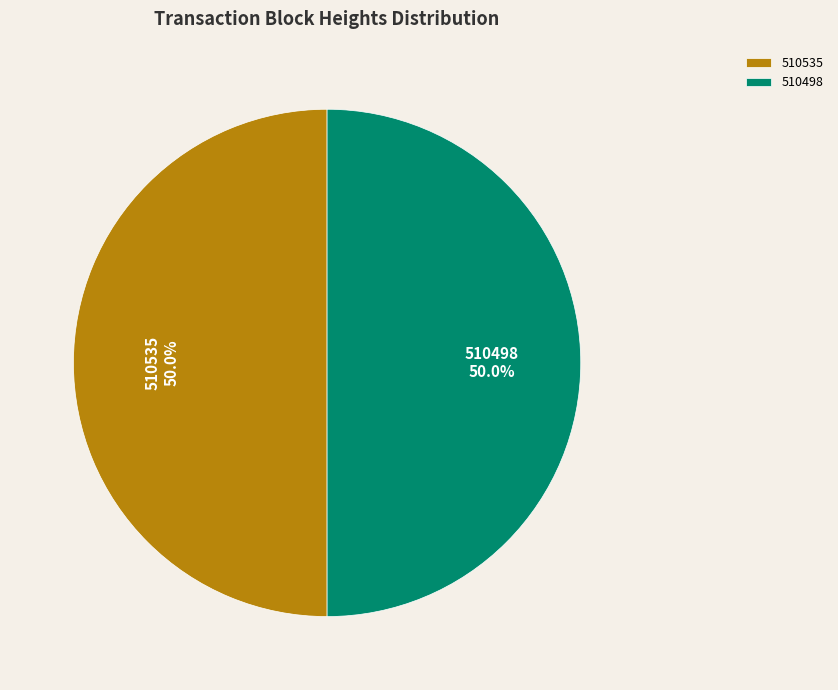

Approximately how many times larger is the value at 510535 compared to 510498?

1.0